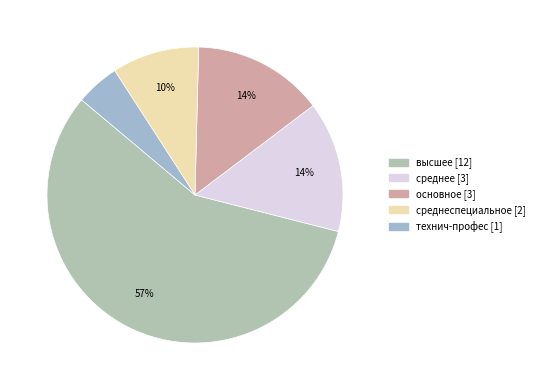

To the nearest percent, what is the average slice percentage?

20%